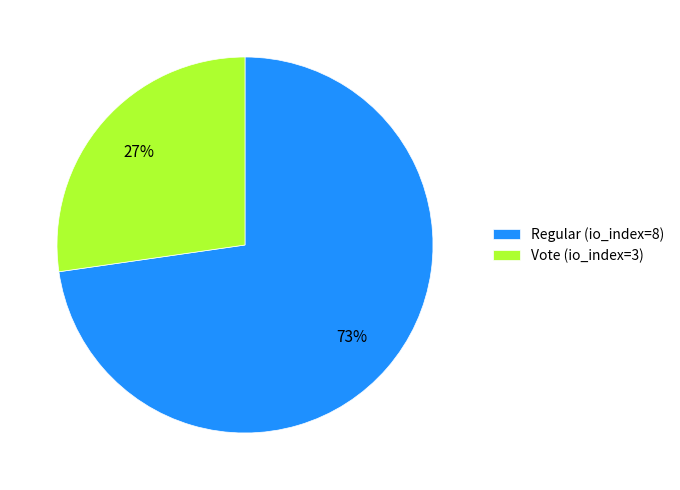

To the nearest percent, what is the combined percentage of Regular (io_index=8) and Vote (io_index=3)?

100%